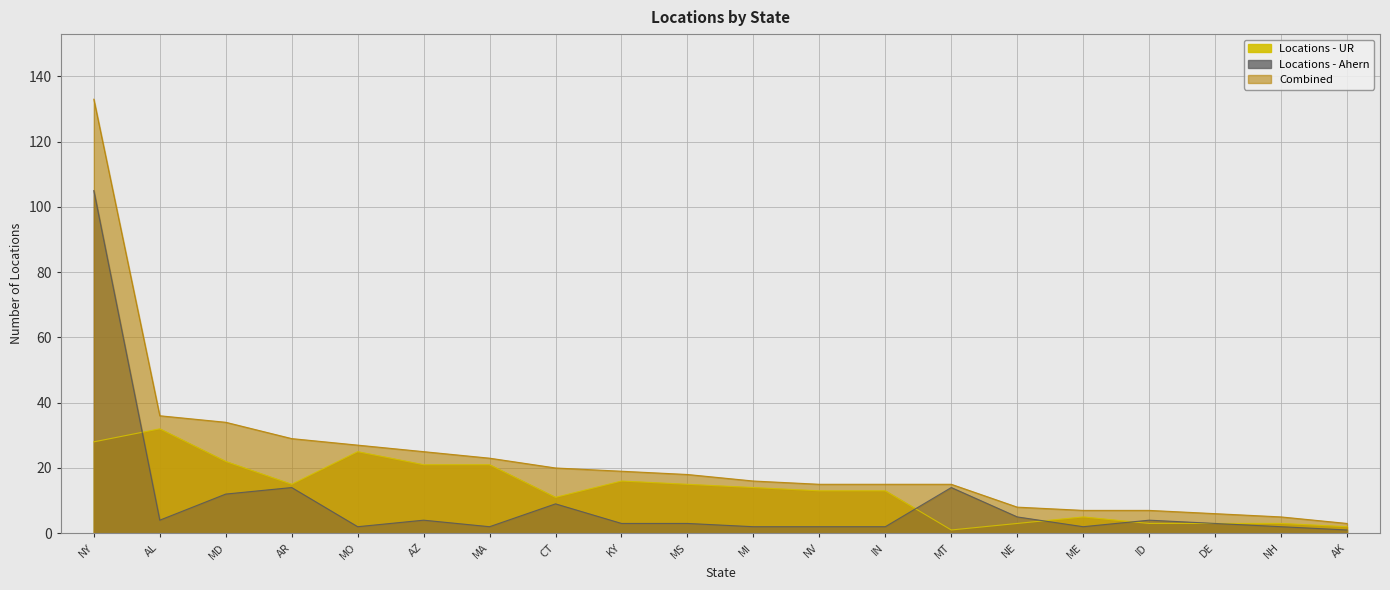

Which series has the largest total across all categories?

Combined